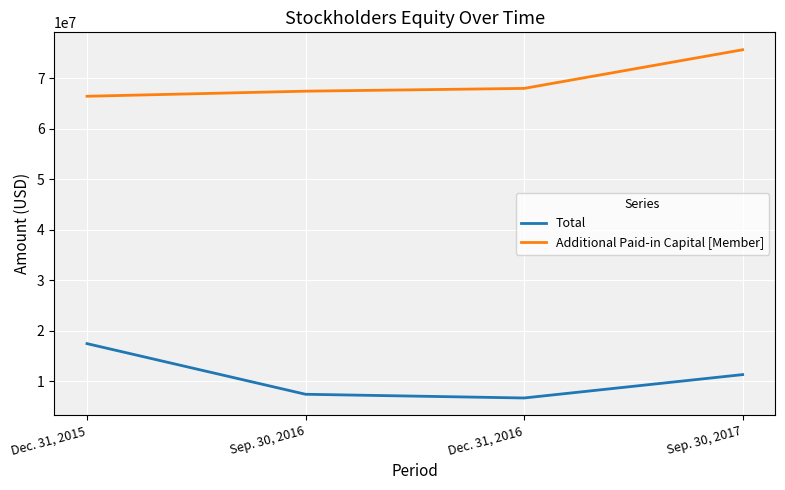

Reading left to right, list all the values displayed in this chart.

Total: 17447856	7424824	6689798	11316866
Additional Paid-in Capital [Member]: 66406028	67413786	67960874	75612097